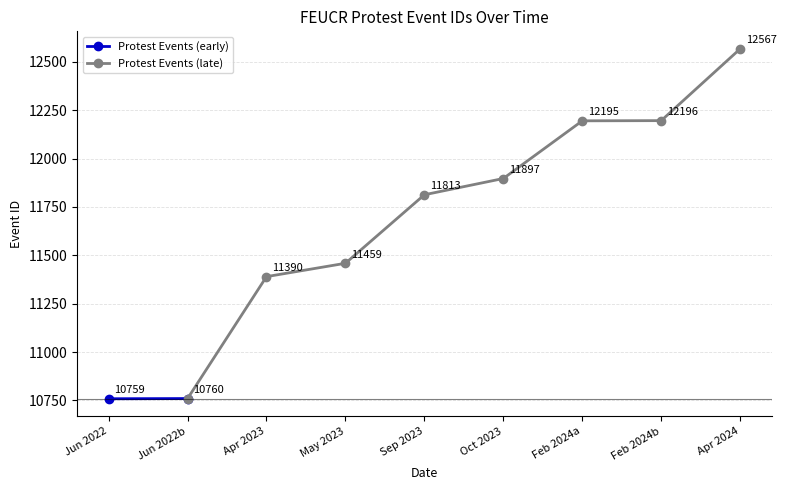

What is the difference between the values at 2023-09-14 and 2022-06-08?

1054